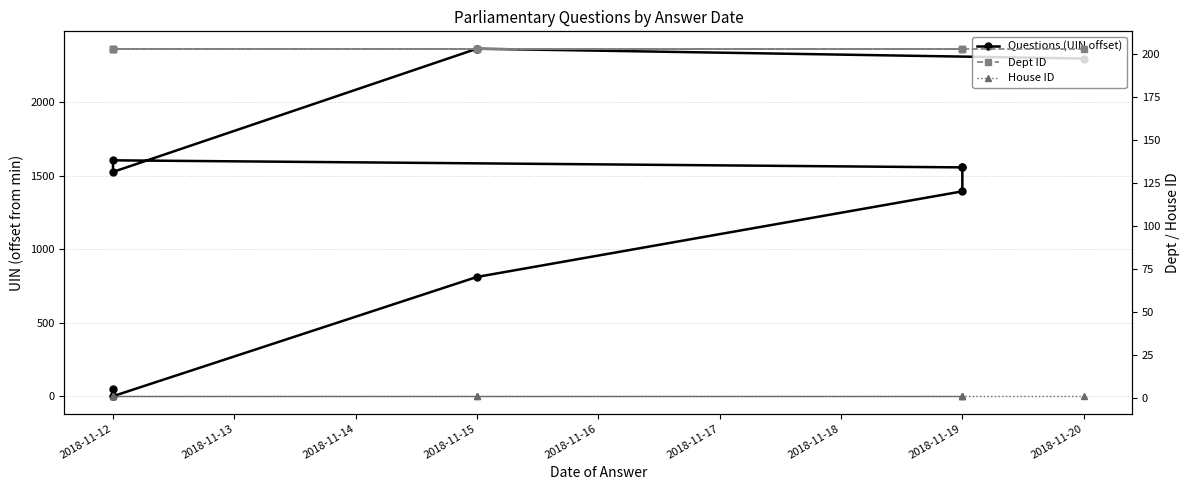

Reading left to right, list all the values displayed in this chart.

Questions (UIN offset): 2296	2363	1525	1604	1556	1557	1393	811	0	51
Dept ID: 203	203	203	203	203	203	203	203	203	203
House ID: 1	1	1	1	1	1	1	1	1	1